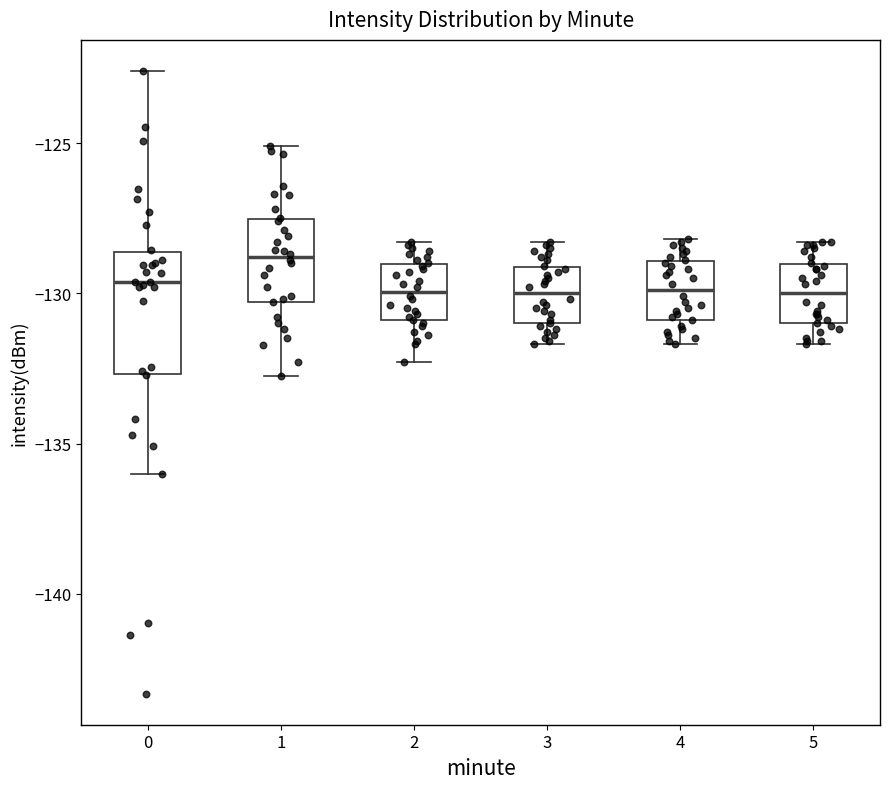

Which box's median line is the highest?

1